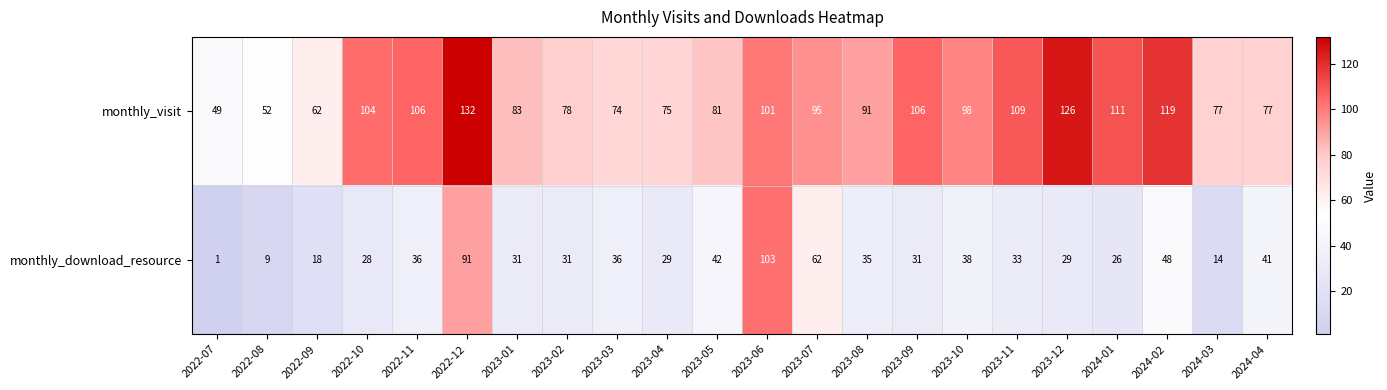

What is the difference between the monthly_visit values at 2024-01 and 2022-07?

62